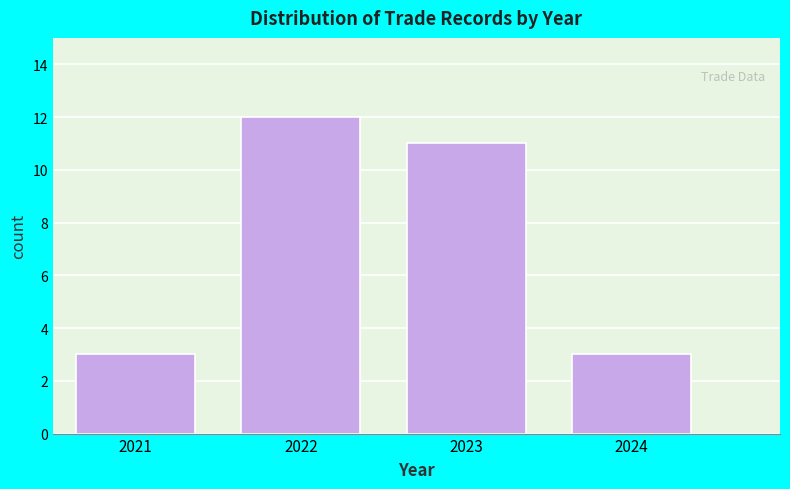

Reading left to right, extract all data points from this chart.

3	12	11	3